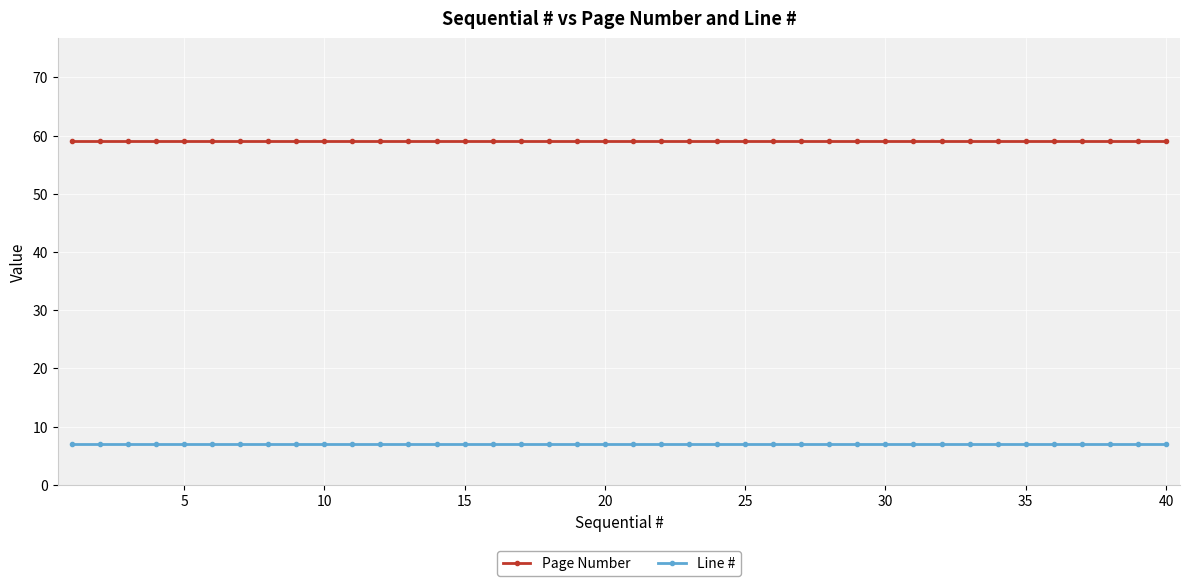

Reading left to right, transcribe all the data shown in this chart.

Page Number: 59	59	59	59	59	59	59	59	59	59	59	59	59	59	59	59	59	59	59	59	59	59	59	59	59	59	59	59	59	59	59	59	59	59	59	59	59	59	59	59
Line #: 7	7	7	7	7	7	7	7	7	7	7	7	7	7	7	7	7	7	7	7	7	7	7	7	7	7	7	7	7	7	7	7	7	7	7	7	7	7	7	7